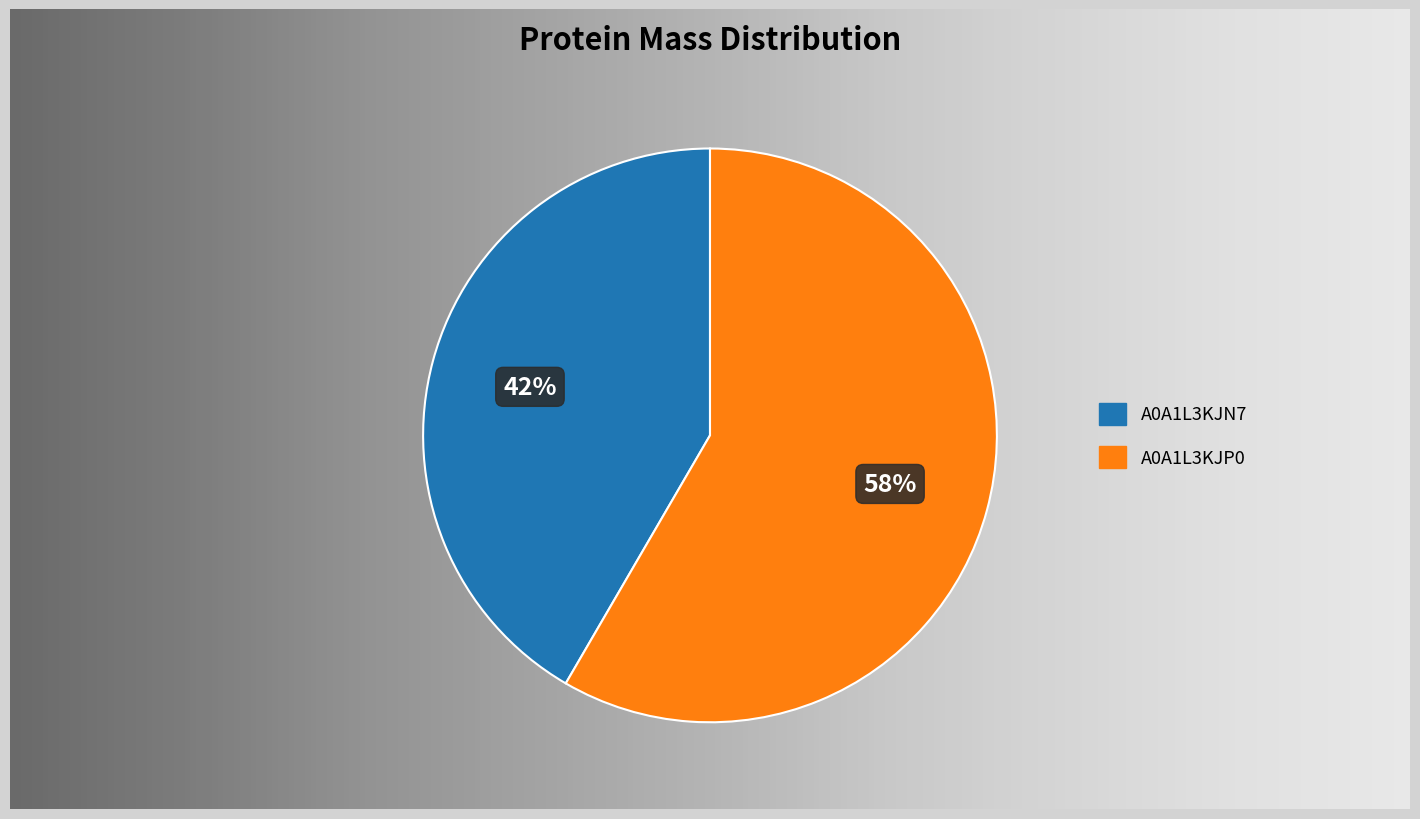

Does A0A1L3KJN7 represent more than half of the total?

No